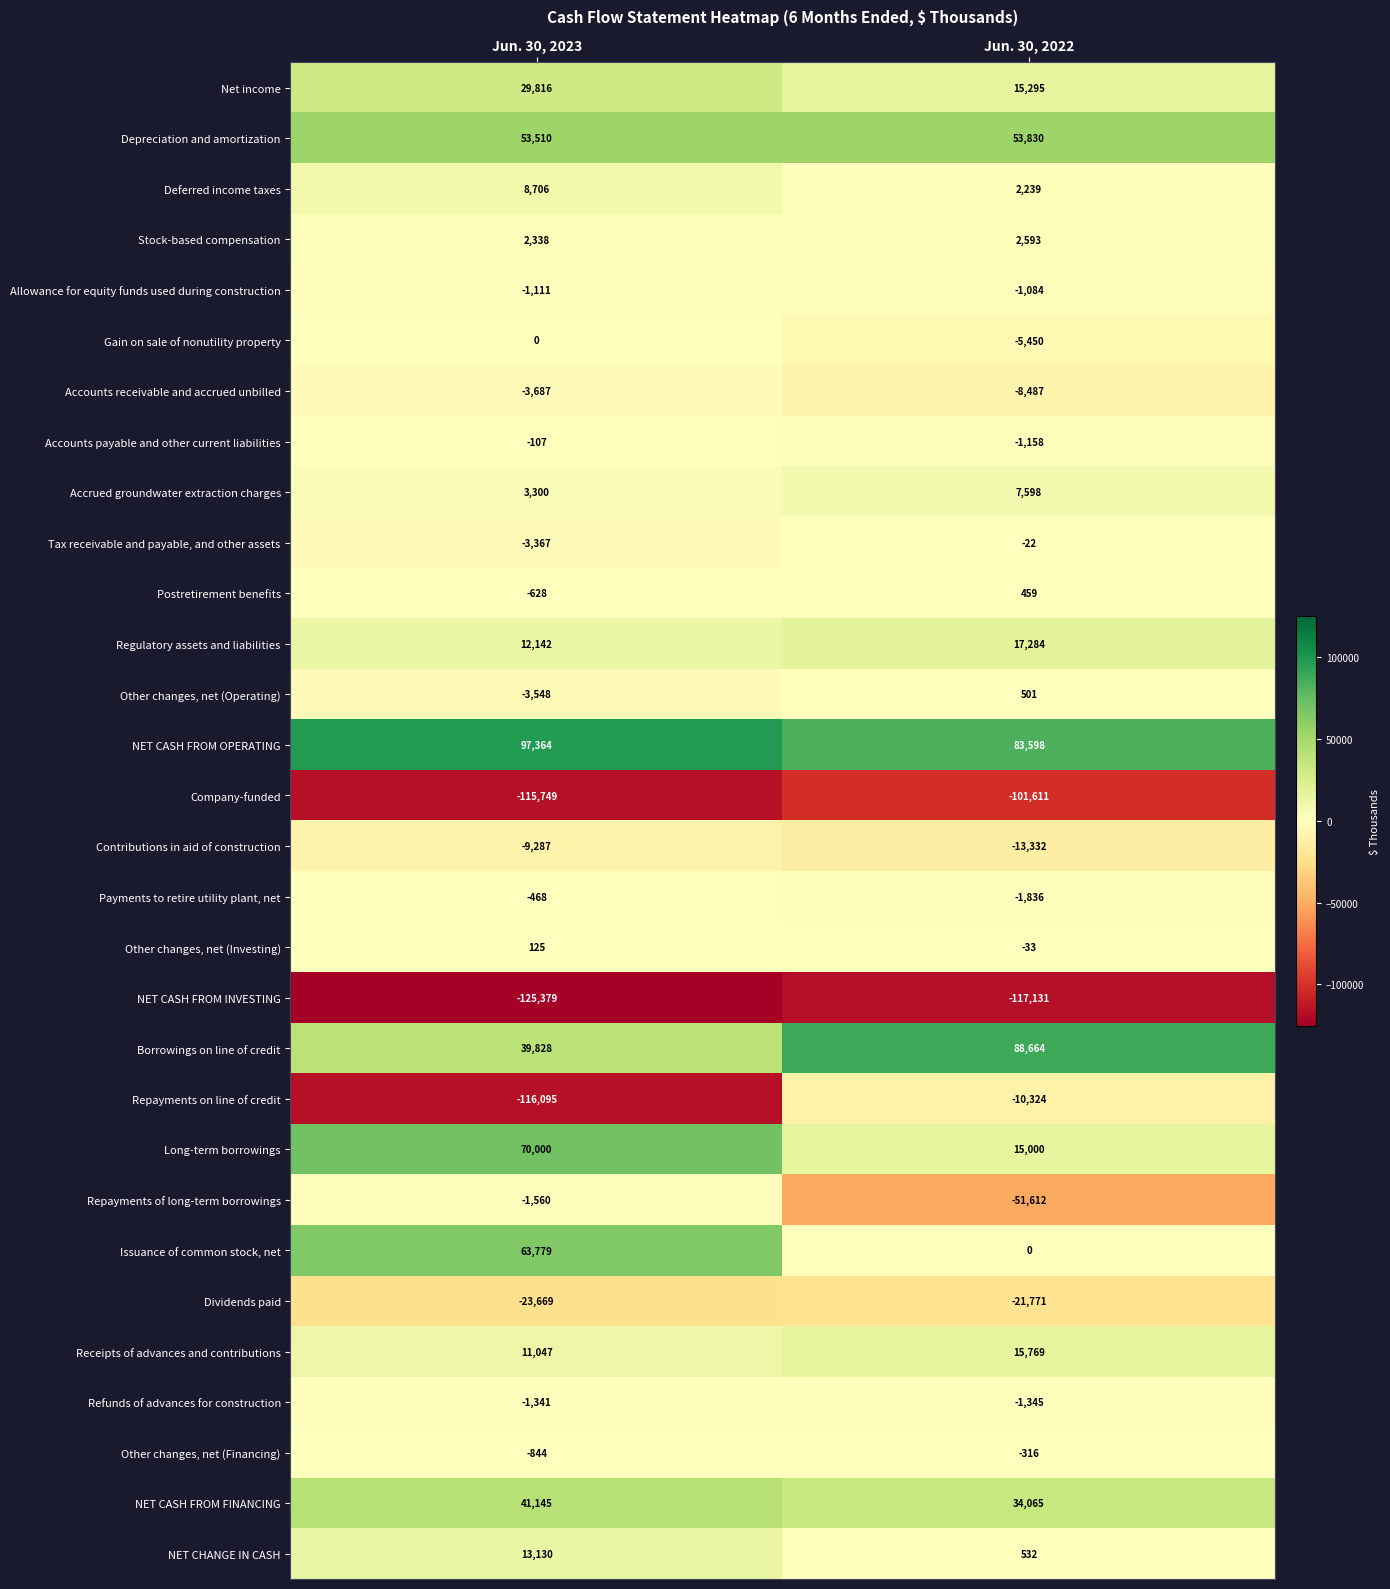

What is the approximate value of Net income at Jun. 30, 2022, to the nearest 100?

15300